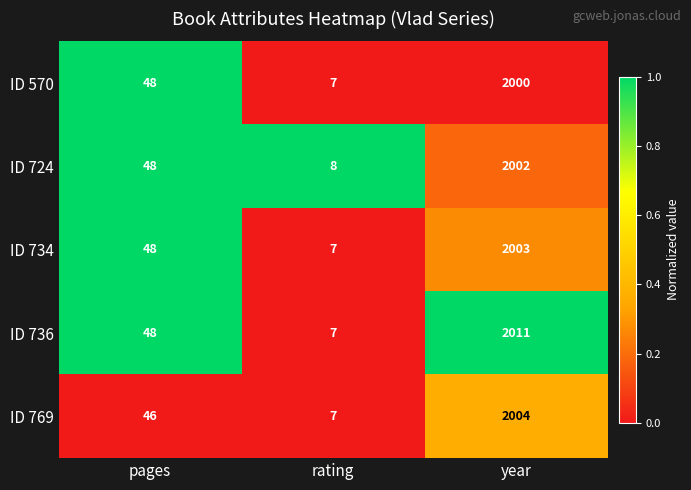

List the labels in order of ID 736 value, smallest first.

rating, pages, year